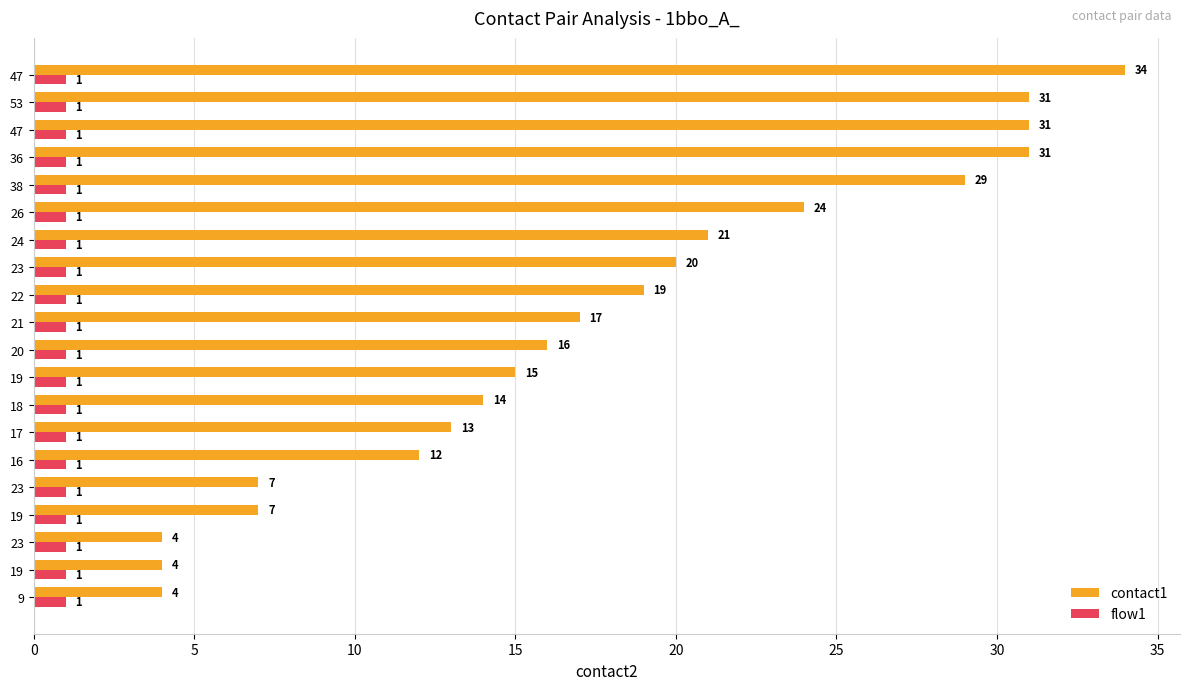

How many distinct data groups are displayed?

2